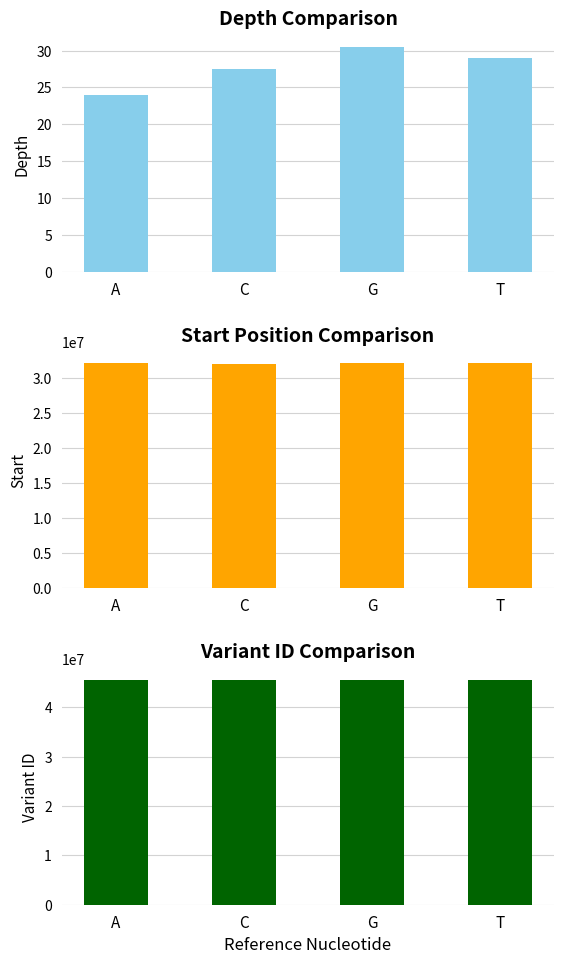

What is the total value across all series at C?

77597397.0